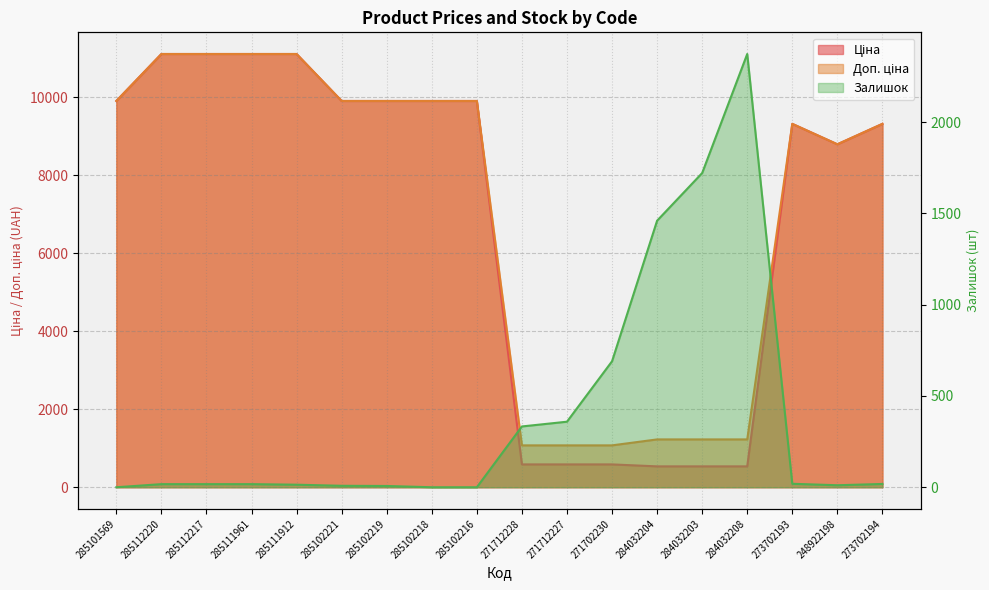

Which category has the highest value in the Ціна series?

285112220